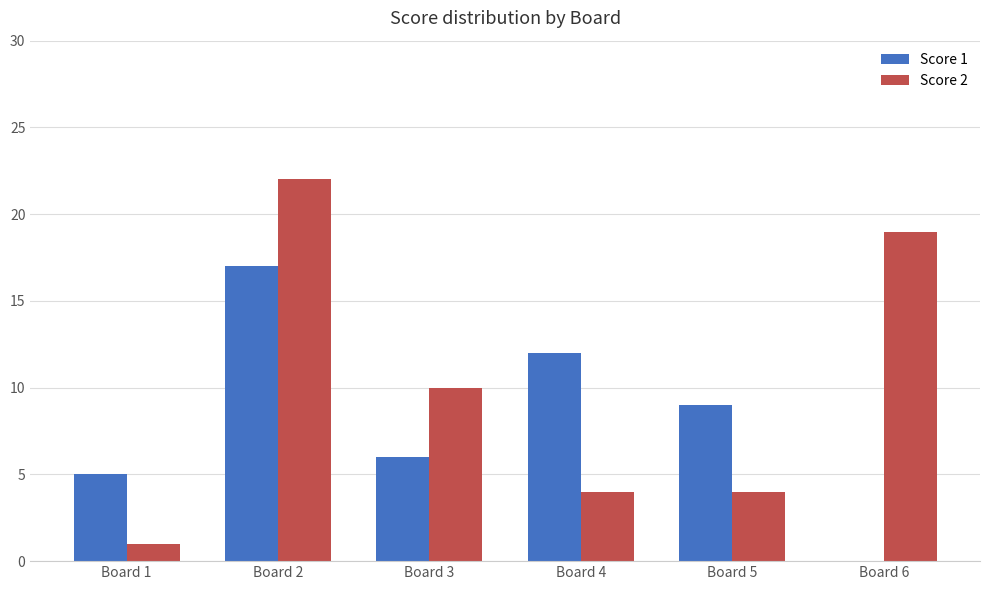

What is the greatest value displayed?

22